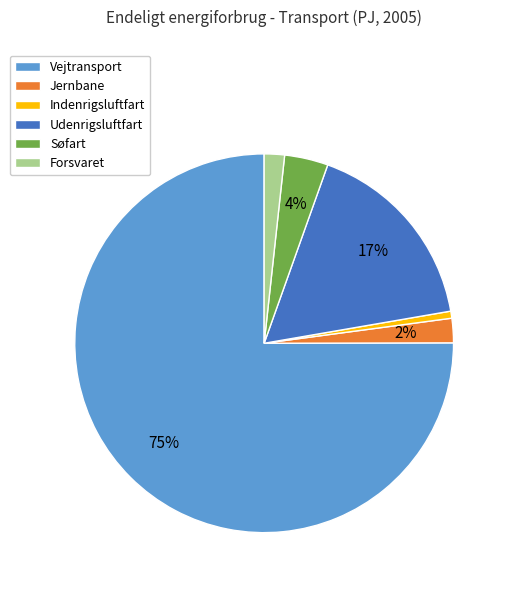

Which slice is the smallest?

Indenrigsluftfart